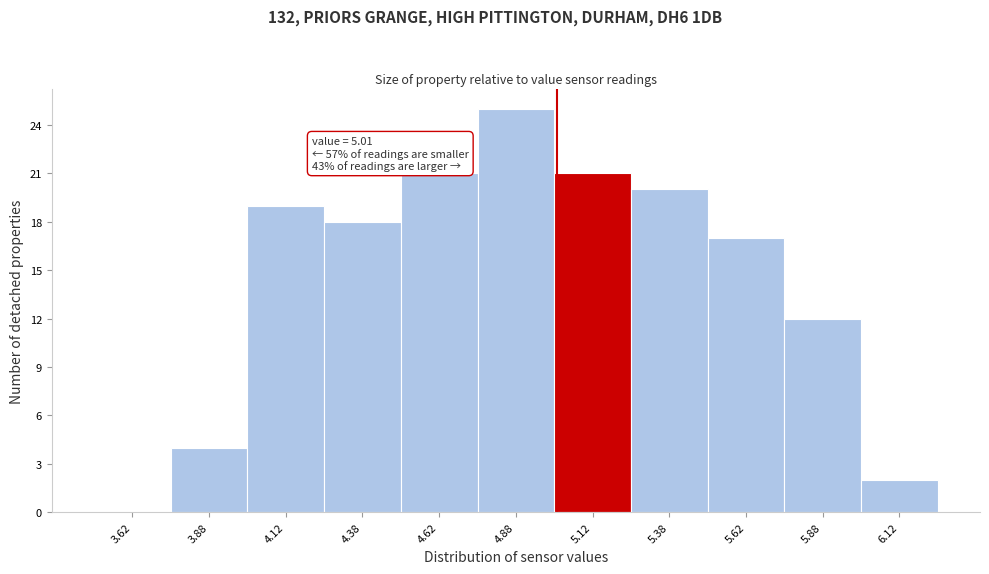

Which range on the x-axis has the tallest bar?

4.75 to 5.00